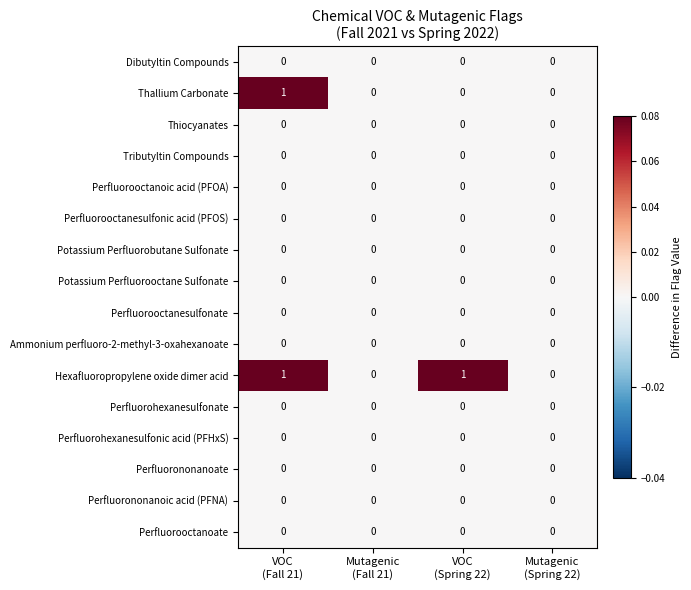

Count the Thallium Carbonate values in the range 0 to 1.

4